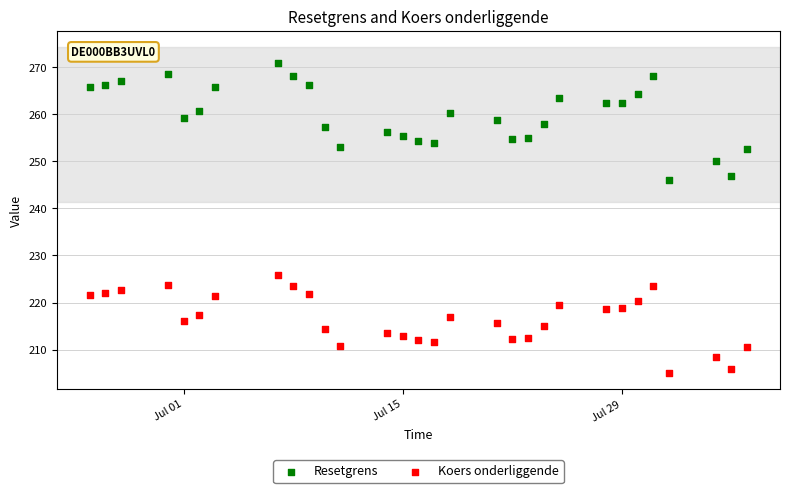

Which series reaches the maximum Y coordinate?

Resetgrens